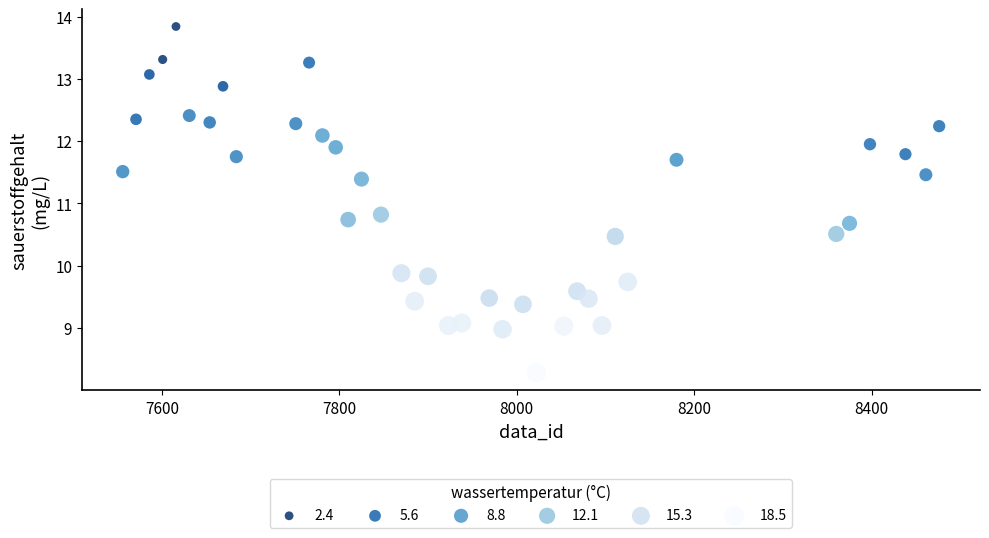

What Y value in the scatter plot is closest to 11?

10.8